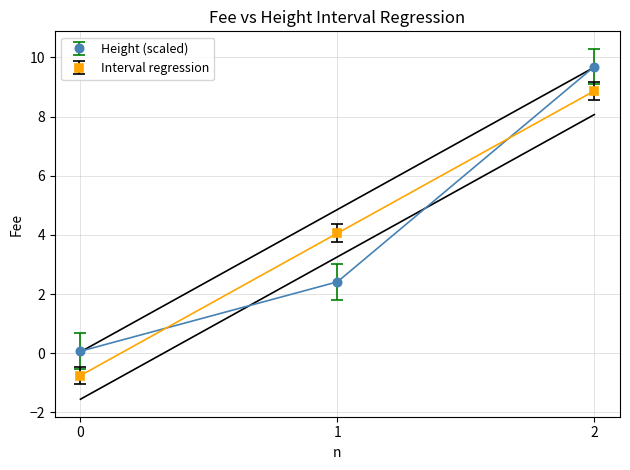

Is it true that Height (scaled) equals 2.4 at 1?

True